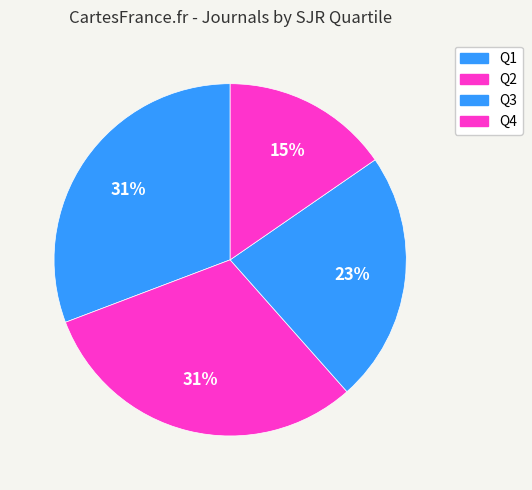

How many segments does this pie chart have?

4